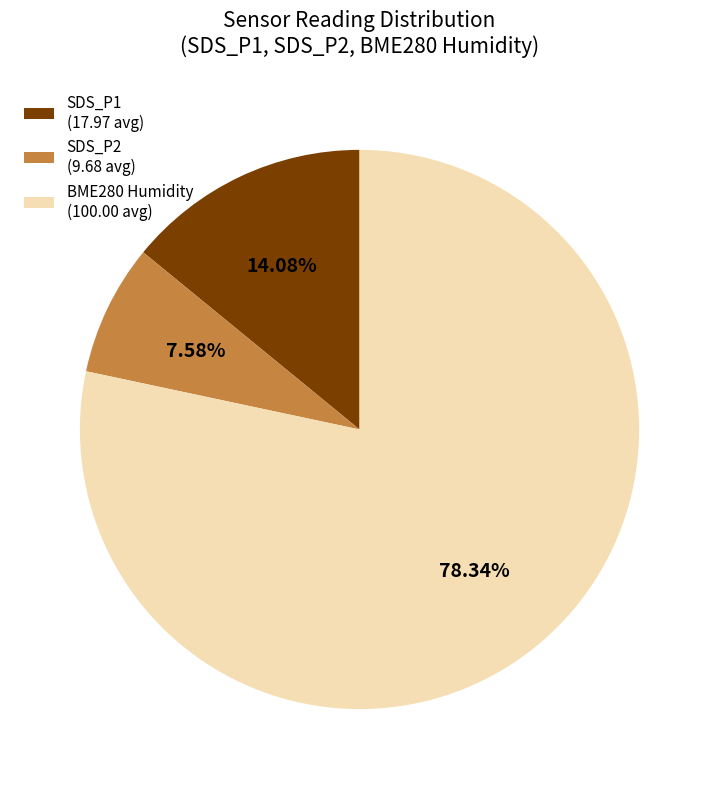

Rank the categories by value from highest to lowest.

BME280 Humidity (100.00 avg), SDS_P1 (17.97 avg), SDS_P2 (9.68 avg)